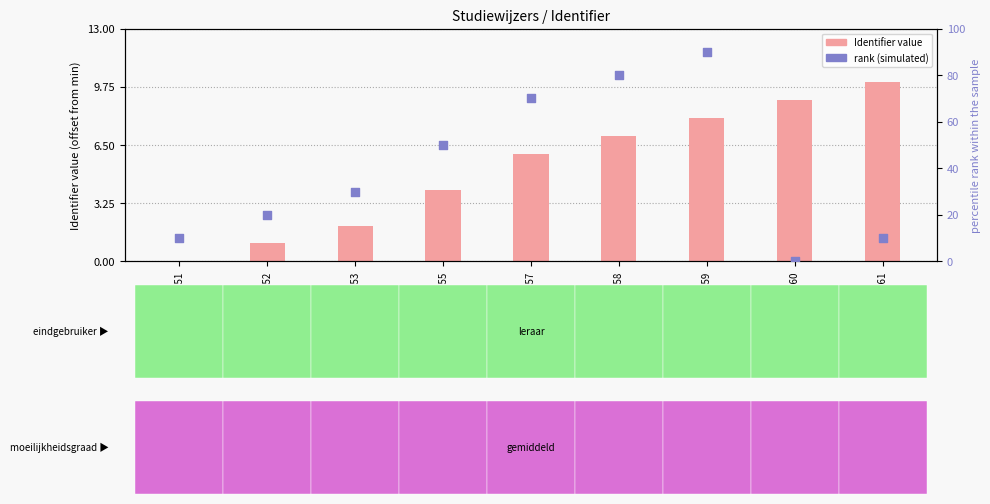

Which series has the largest total across all categories?

rank (simulated)